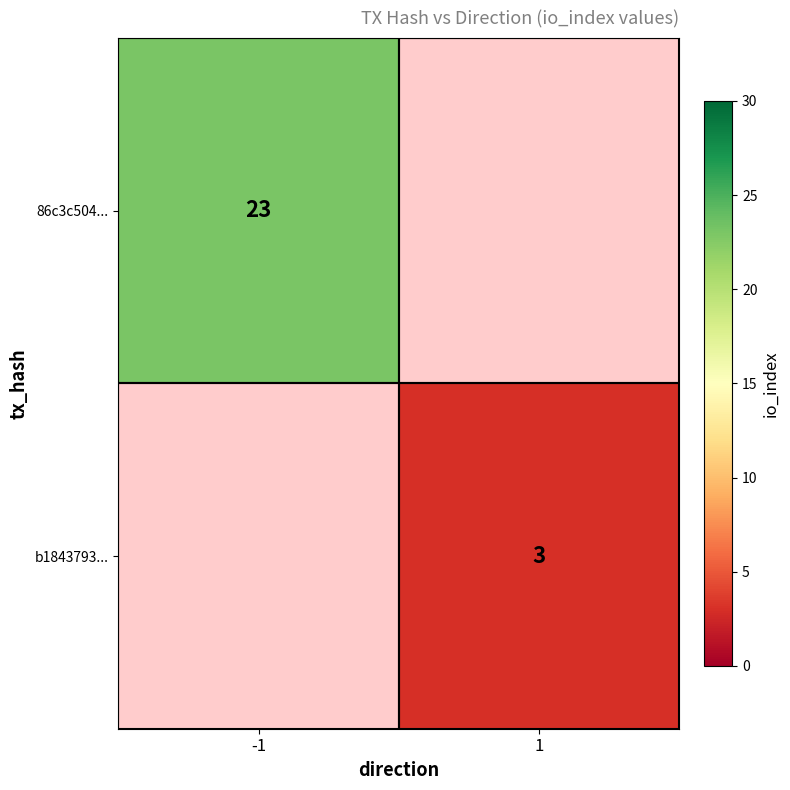

What is the minimum value shown in the chart?

3.0